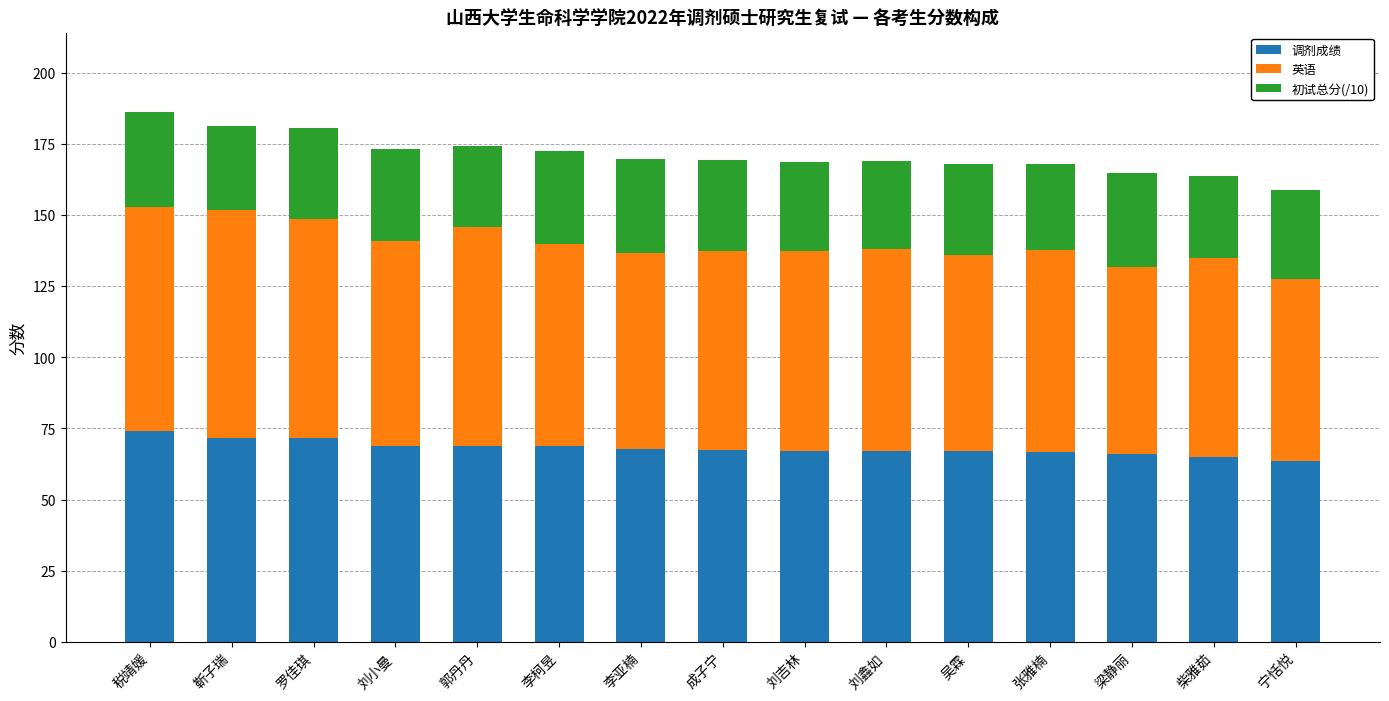

What is the difference between the 调剂成绩 values at 郭丹丹 and 柴雅茹?

3.8